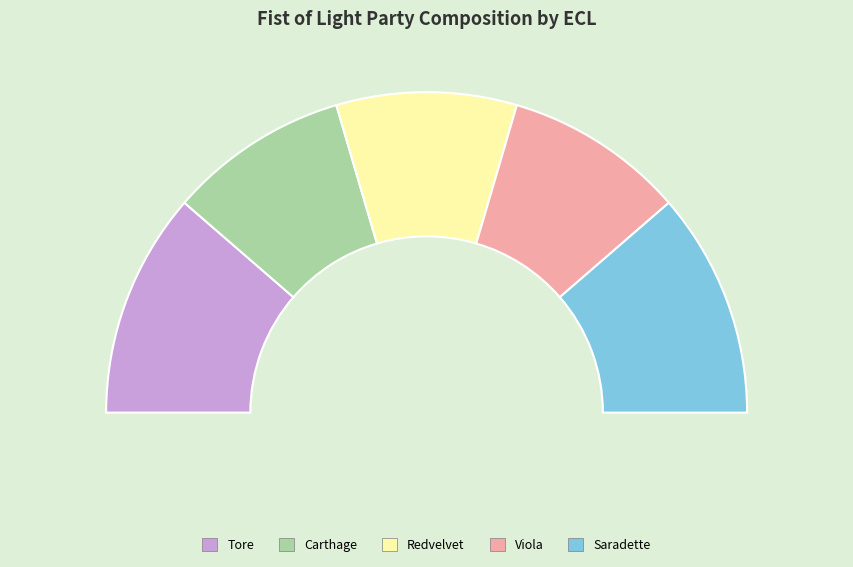

Is it true that Saradette is 11% of the pie?

False